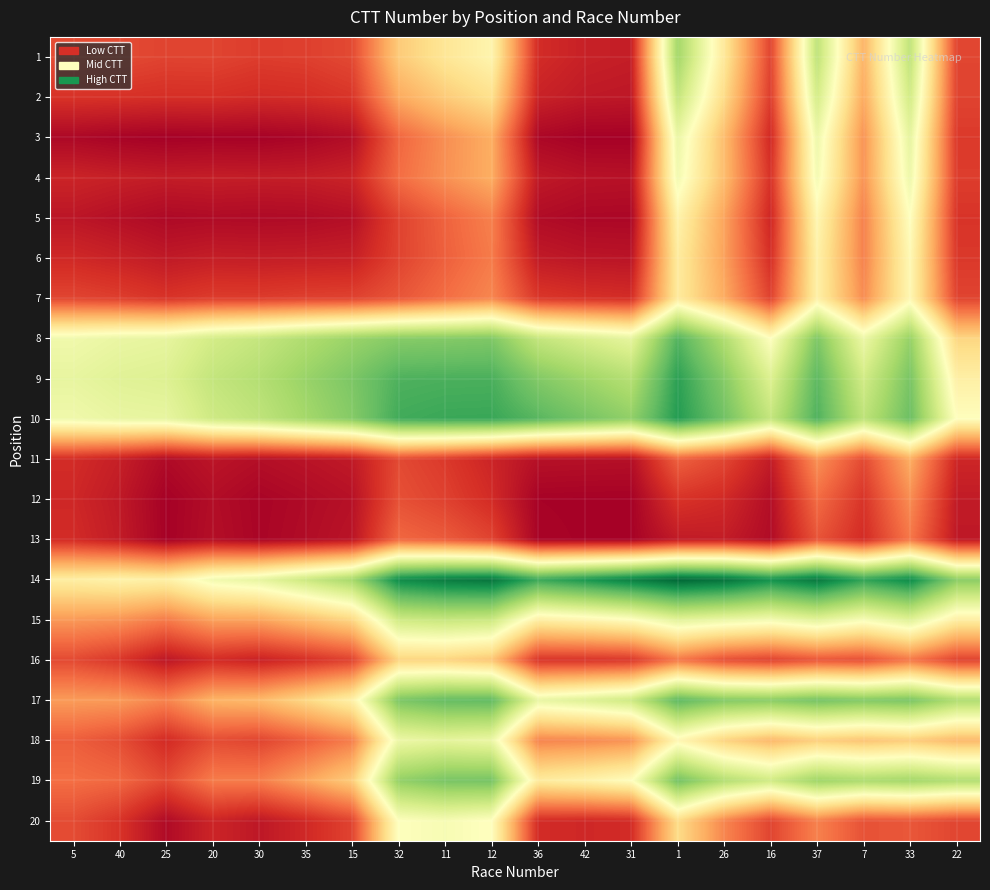

Which has a higher value, 1 or 35?

1